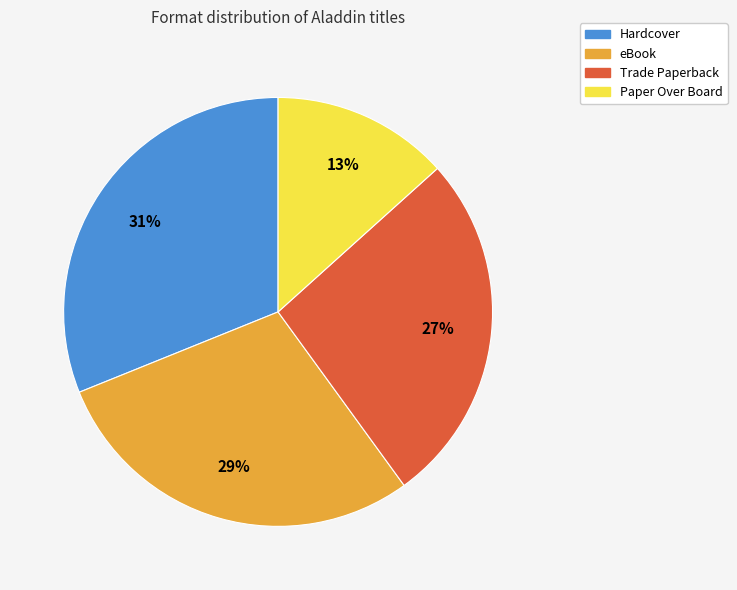

Which slice is the smallest?

Paper Over Board